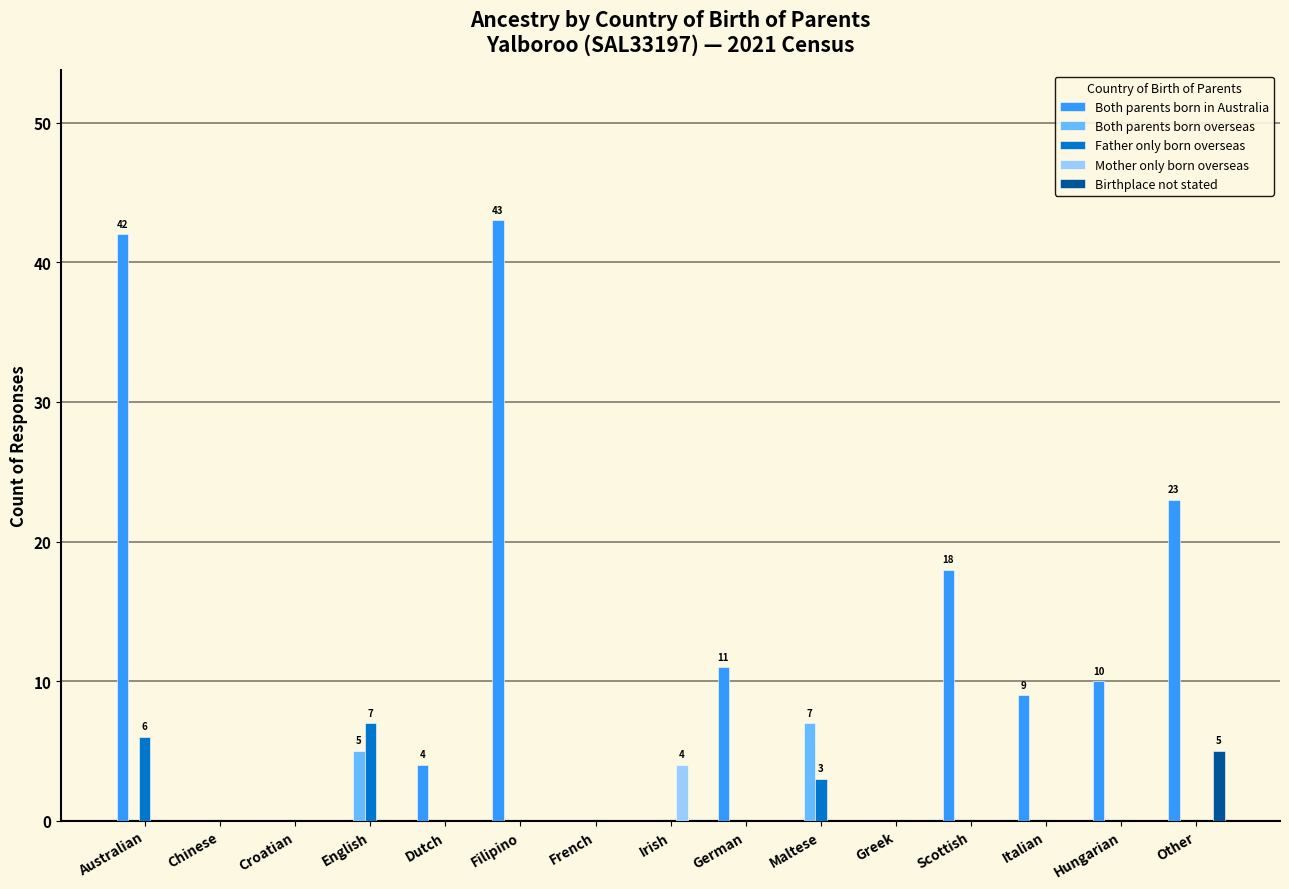

What is the sum of all Both parents born overseas values?

12